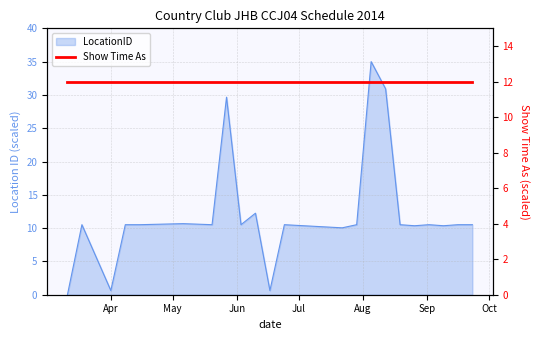

List the labels in order of value, smallest first.

11/03/2014, 01/04/2014, 17/06/2014, 22/07/2014, 26/08/2014, 09/09/2014, 18/03/2014, 08/04/2014, 15/04/2014, 20/05/2014, 03/06/2014, 24/06/2014, 29/07/2014, 19/08/2014, 02/09/2014, 16/09/2014, 23/09/2014, 06/05/2014, 10/06/2014, 27/05/2014, 12/08/2014, 05/08/2014